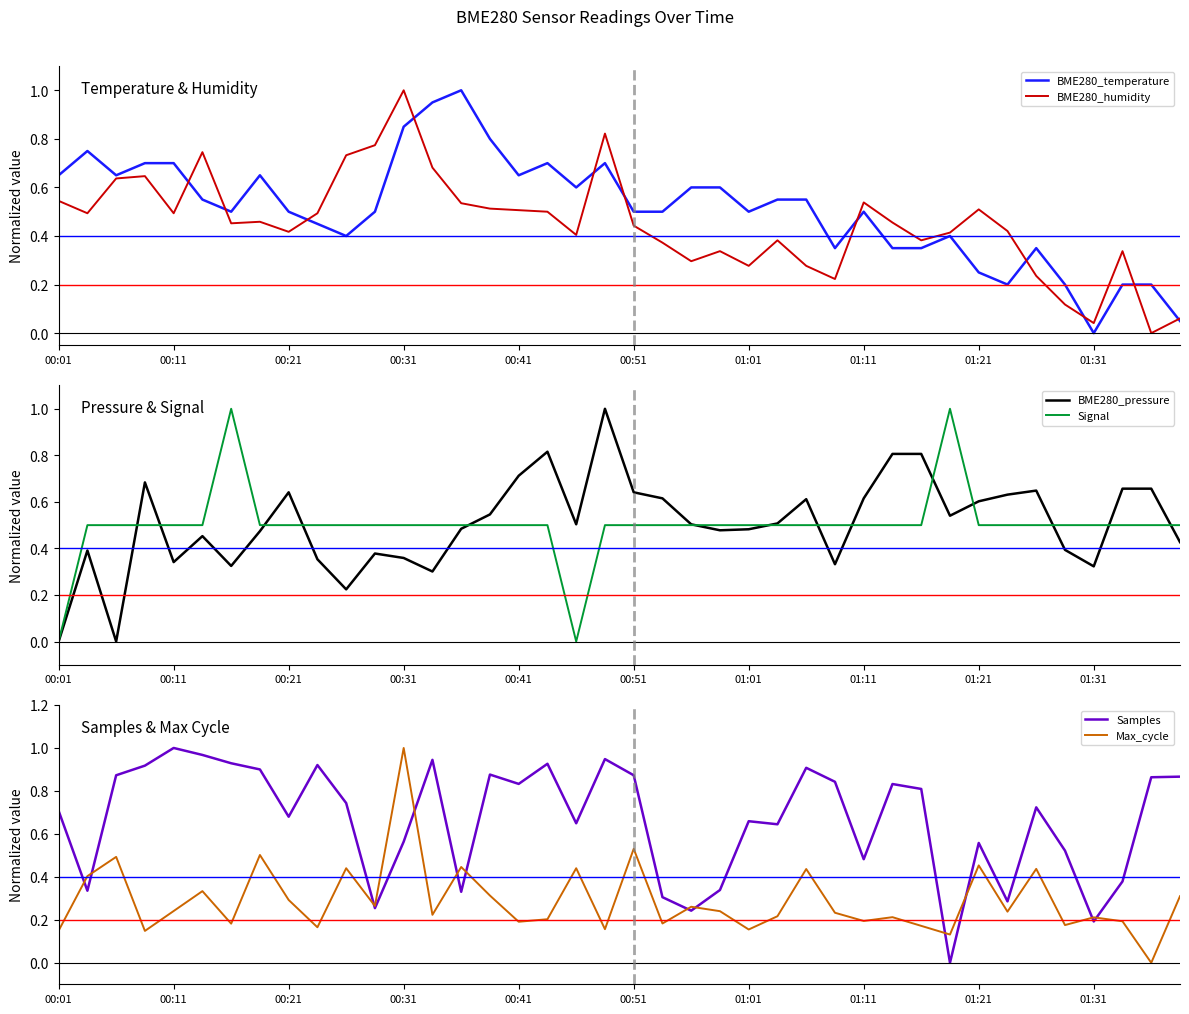

Which category has the highest value in the Max_cycle series?

00:31